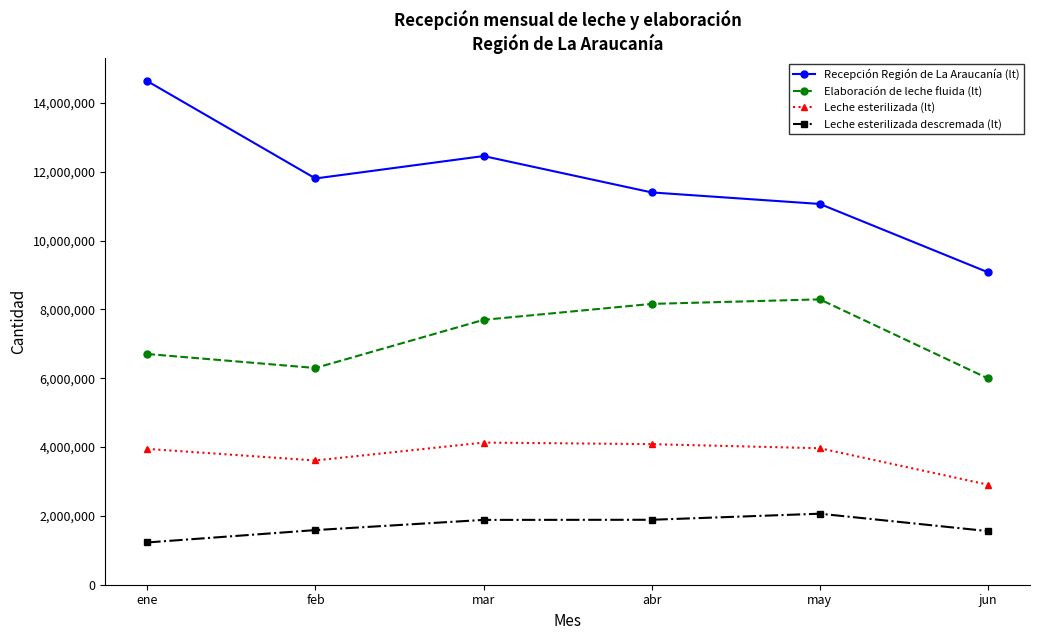

Rank the series at abr from lowest to highest value.

Leche esterilizada descremada (lt), Leche esterilizada (lt), Elaboración de leche fluida (lt), Recepción Región de La Araucanía (lt)